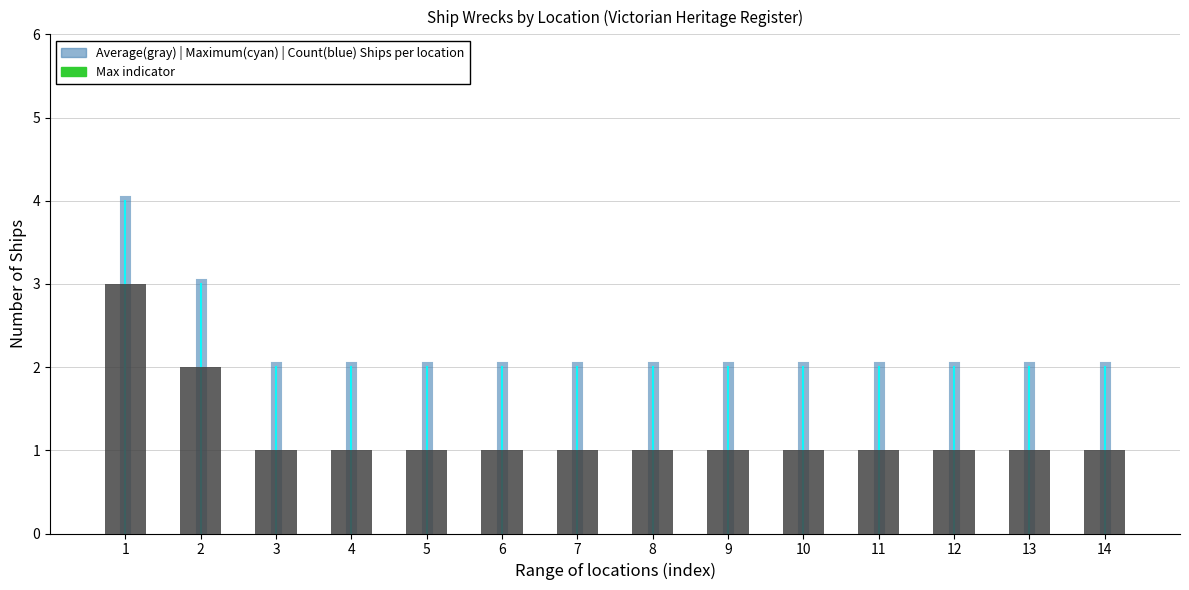

What is the difference between the maximum and minimum values?

2